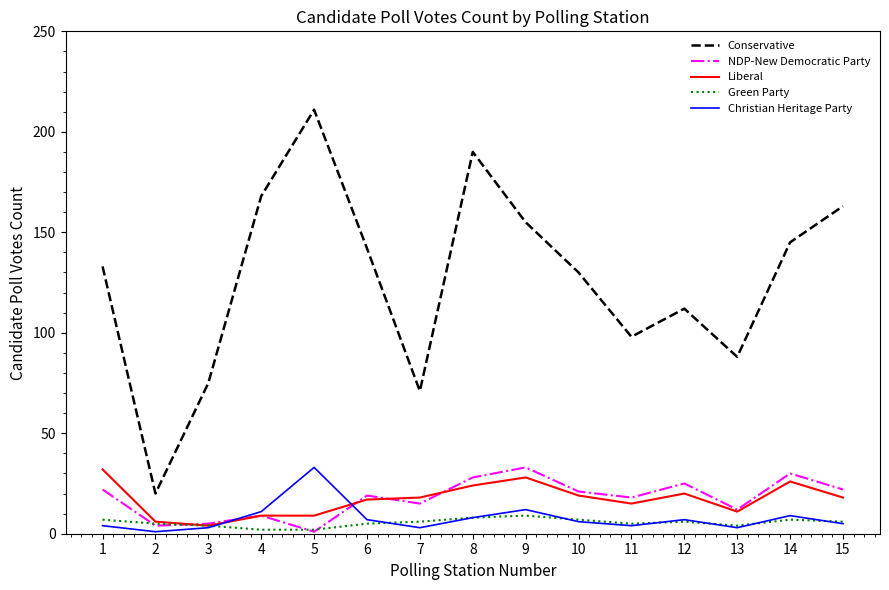

At which label does Christian Heritage Party reach its peak?

5